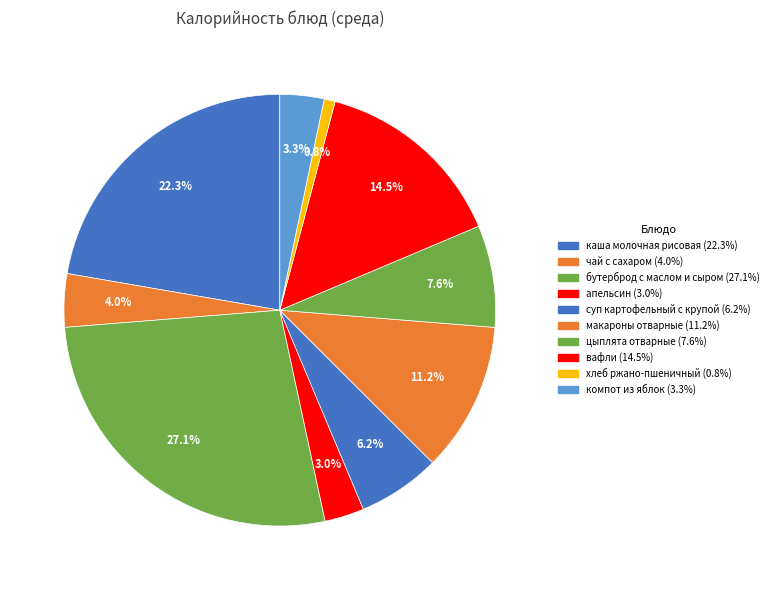

Is the sum of суп картофельный с крупой and хлеб ржано-пшеничный greater than half?

No